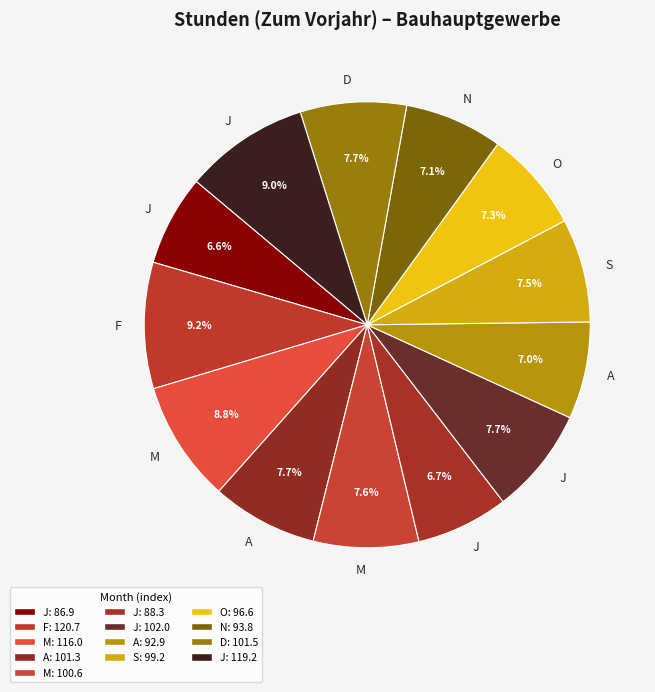

To the nearest percent, what is the difference between the largest and smallest slice percentages?

3%